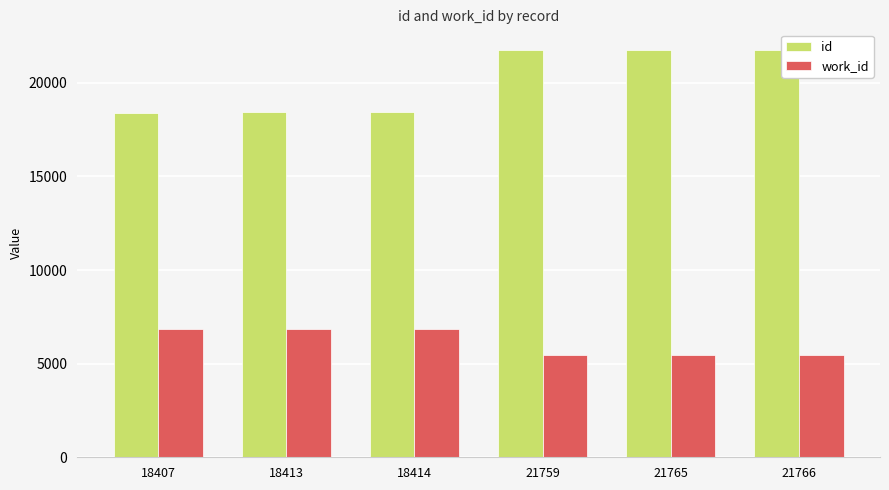

What is the total value across all series at 18413?

25262